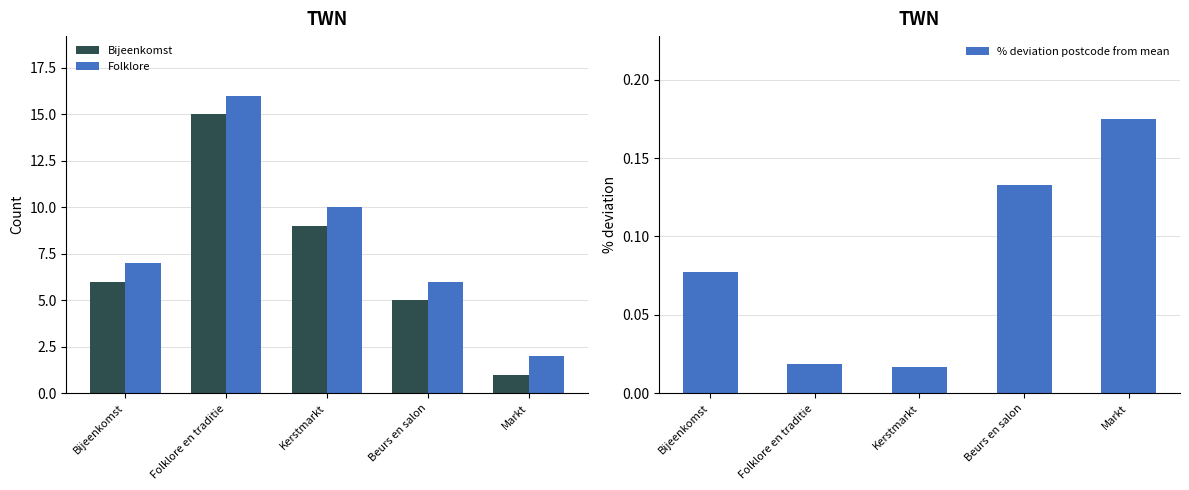

Reading left to right, what are all the values shown in this chart?

Count: Bijeenkomst=6.0	Folklore en traditie=15.0	Kerstmarkt=9.0	Beurs en salon=5.0	Markt=1.0
Count+1: Bijeenkomst=7.0	Folklore en traditie=16.0	Kerstmarkt=10.0	Beurs en salon=6.0	Markt=2.0
% deviation postcode from mean: Bijeenkomst=0.1	Folklore en traditie=0.0	Kerstmarkt=0.0	Beurs en salon=0.1	Markt=0.2